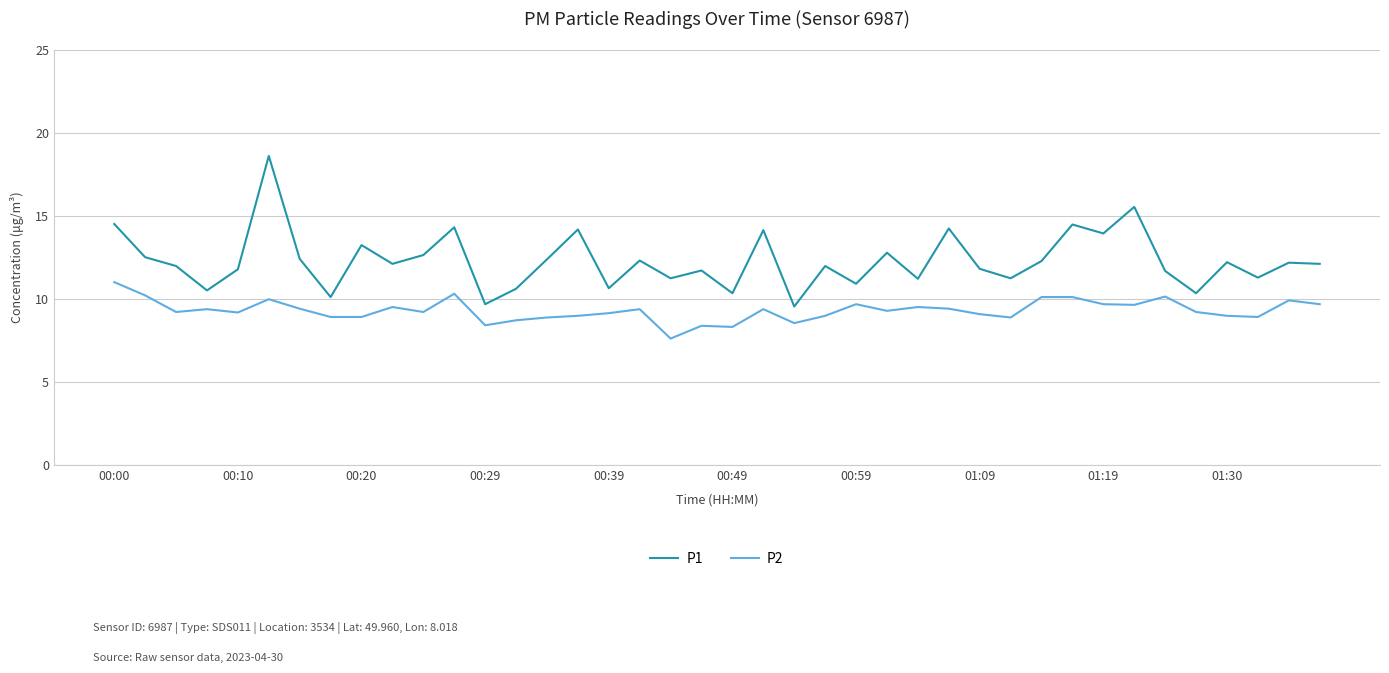

Which series has the widest spread of values?

P1